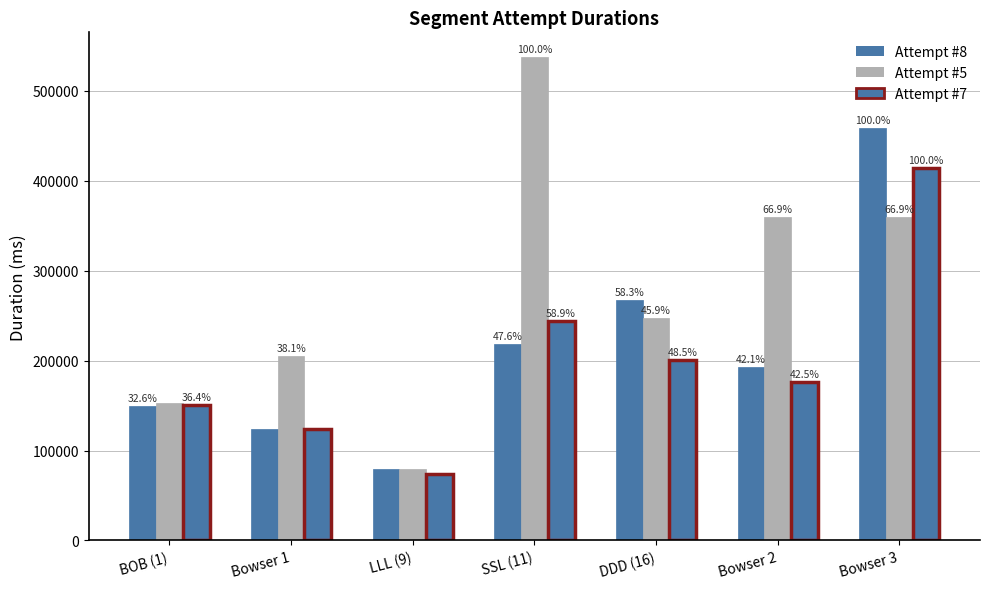

At how many categories does at least one series exceed 436253?

2